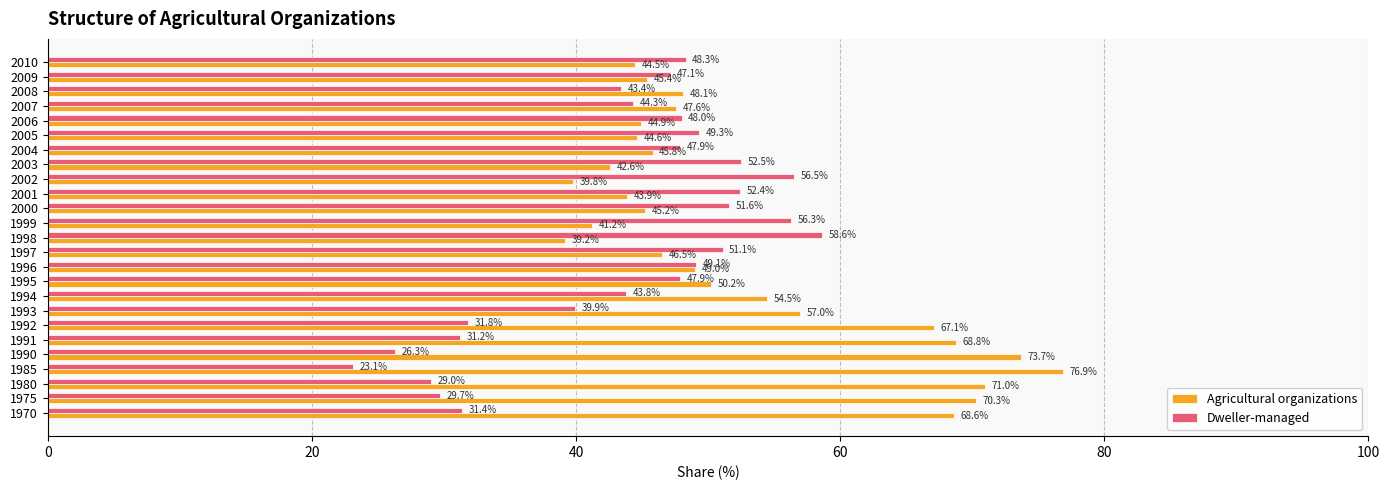

List the series in order of their overall mean, lowest first.

Dweller-managed, Agricultural organizations